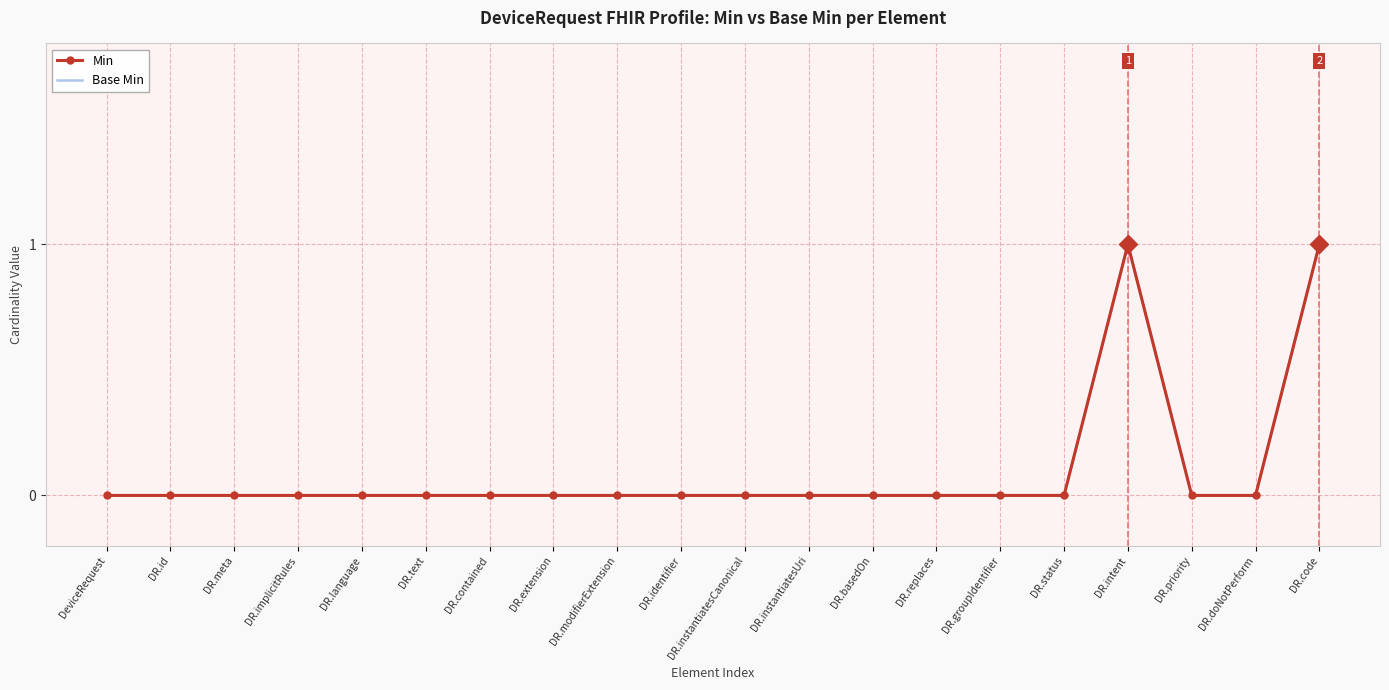

How many data points in Base Min are above 0?

2